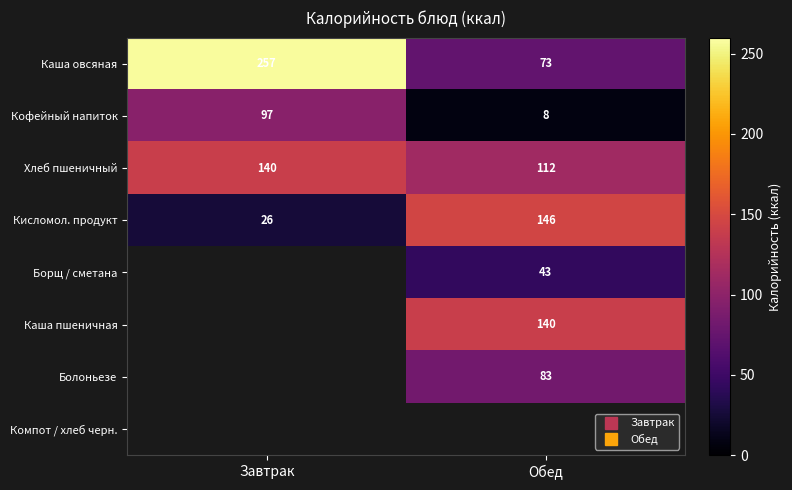

What is the difference between the maximum and minimum values in the Кофейный напиток series?

89.0